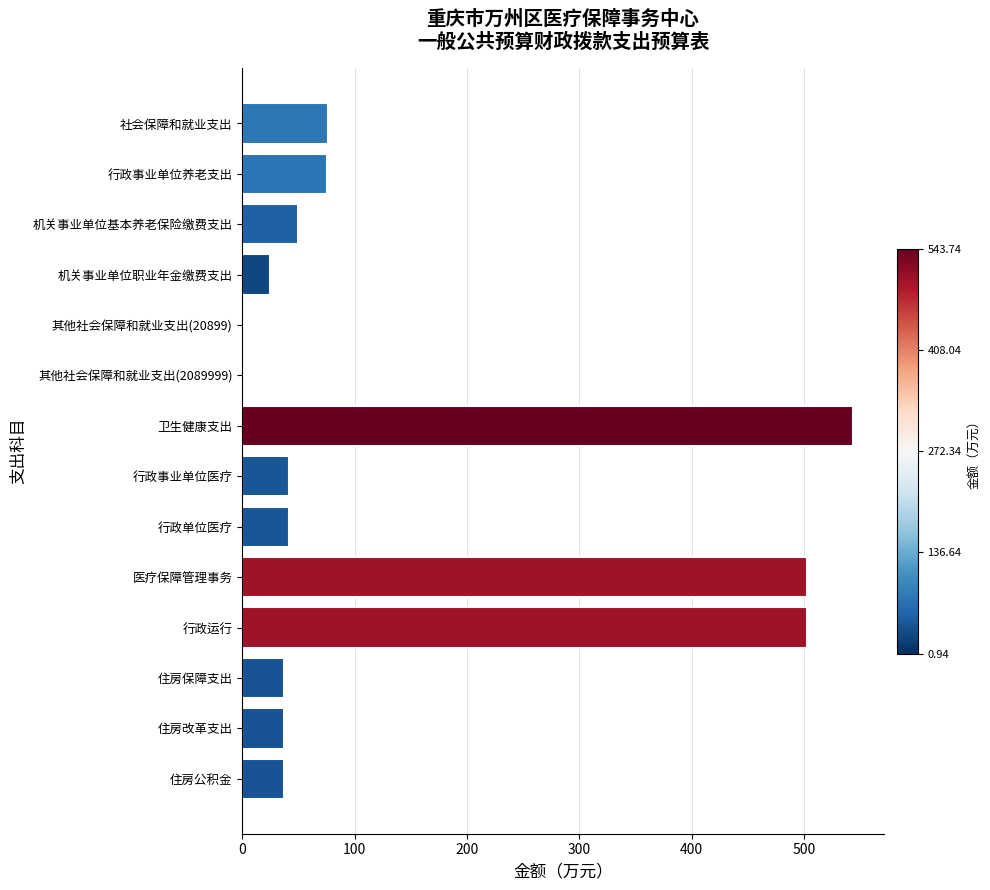

Is it true that the value at 行政事业单位医疗 is 41.2?

True